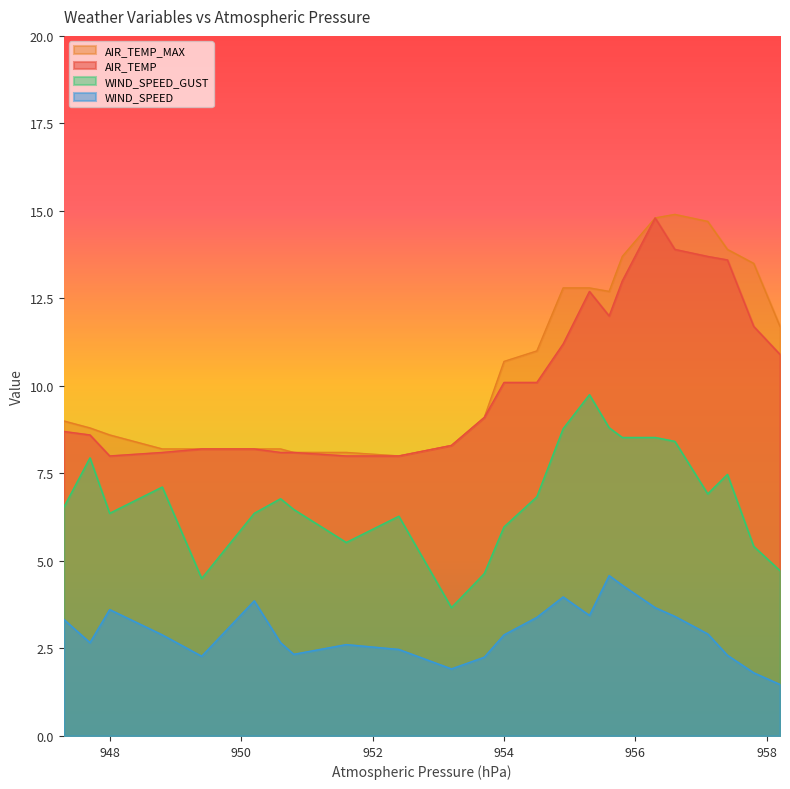

At how many categories does at least one series exceed 7?

24